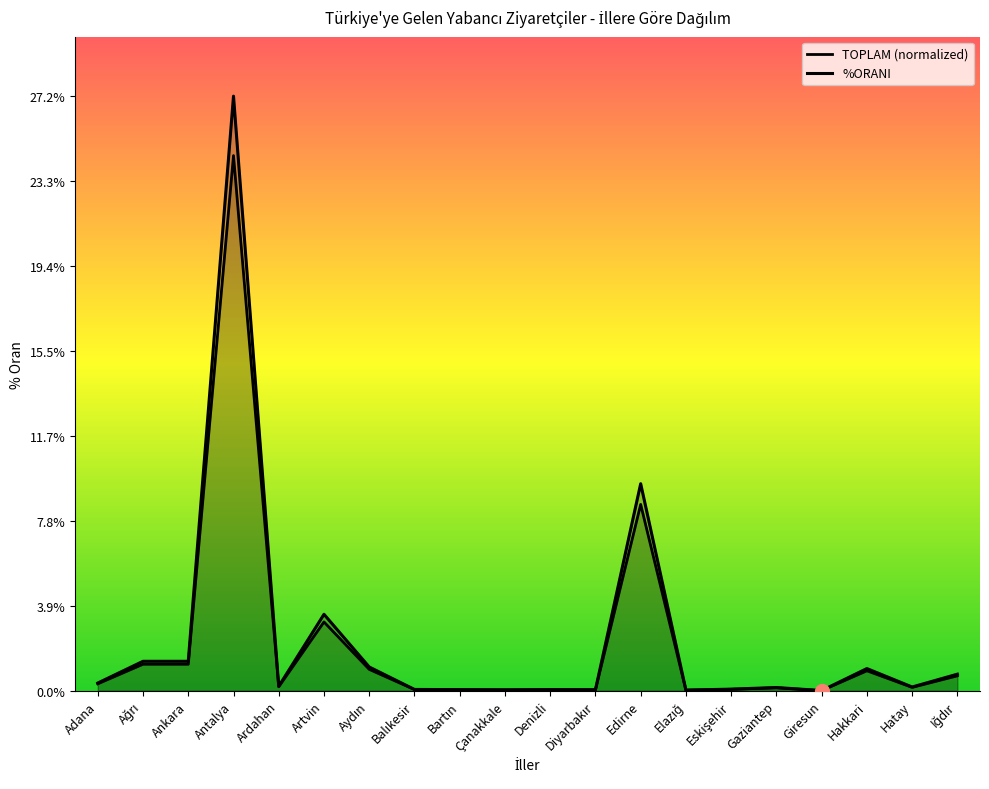

Reading right to left, what are all the values shown in this chart?

TOPLAM (normalized): Iğdır=0.7	Hatay=0.2	Hakkari=0.9	Giresun=0.0	Gaziantep=0.1	Eskişehir=0.1	Elazığ=0.0	Edirne=8.5	Diyarbakır=0.0	Denizli=0.0	Çanakkale=0.0	Bartın=0.0	Balıkesir=0.1	Aydın=1.0	Artvin=3.1	Ardahan=0.2	Antalya=24.5	Ankara=1.2	Ağrı=1.2	Adana=0.3
%ORANI: Iğdır=0.8	Hatay=0.2	Hakkari=1.0	Giresun=0.0	Gaziantep=0.1	Eskişehir=0.1	Elazığ=0.0	Edirne=9.5	Diyarbakır=0.0	Denizli=0.1	Çanakkale=0.0	Bartın=0.1	Balıkesir=0.1	Aydın=1.1	Artvin=3.5	Ardahan=0.2	Antalya=27.2	Ankara=1.3	Ağrı=1.3	Adana=0.4